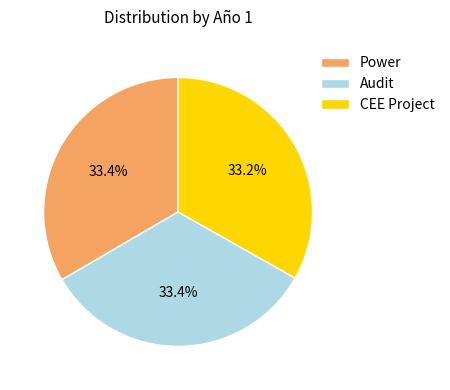

How much of the chart is everything except Audit?

66.6%